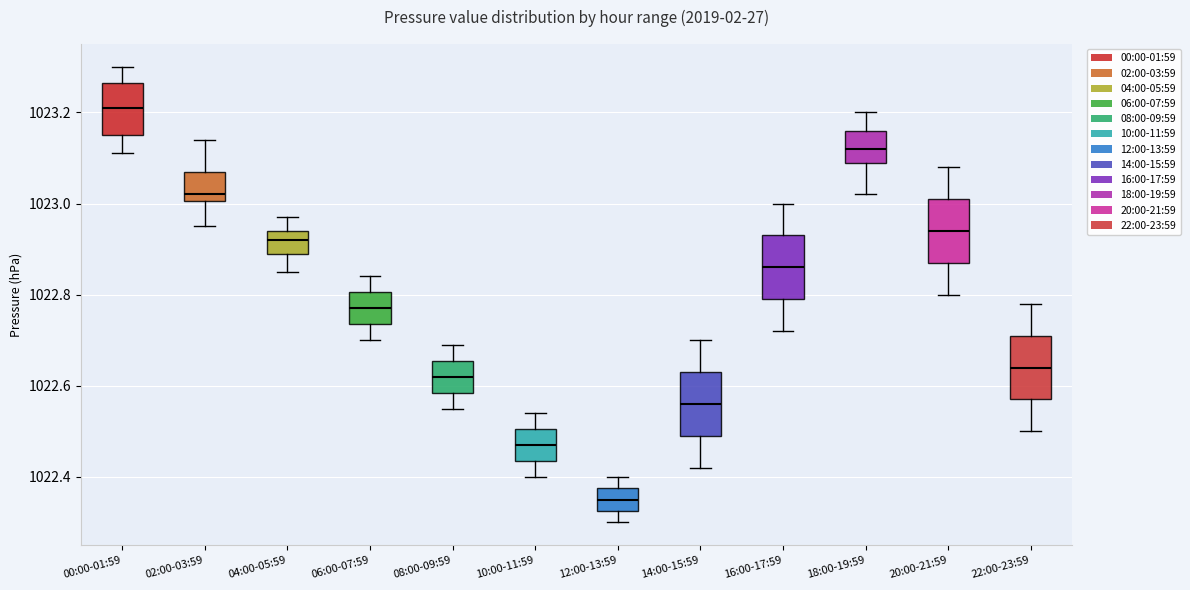

Where is the lower edge of the box for 08:00-09:59 on the y-axis? The values are not printed on the chart, so give them approximately, as read against the axis.

1022.58